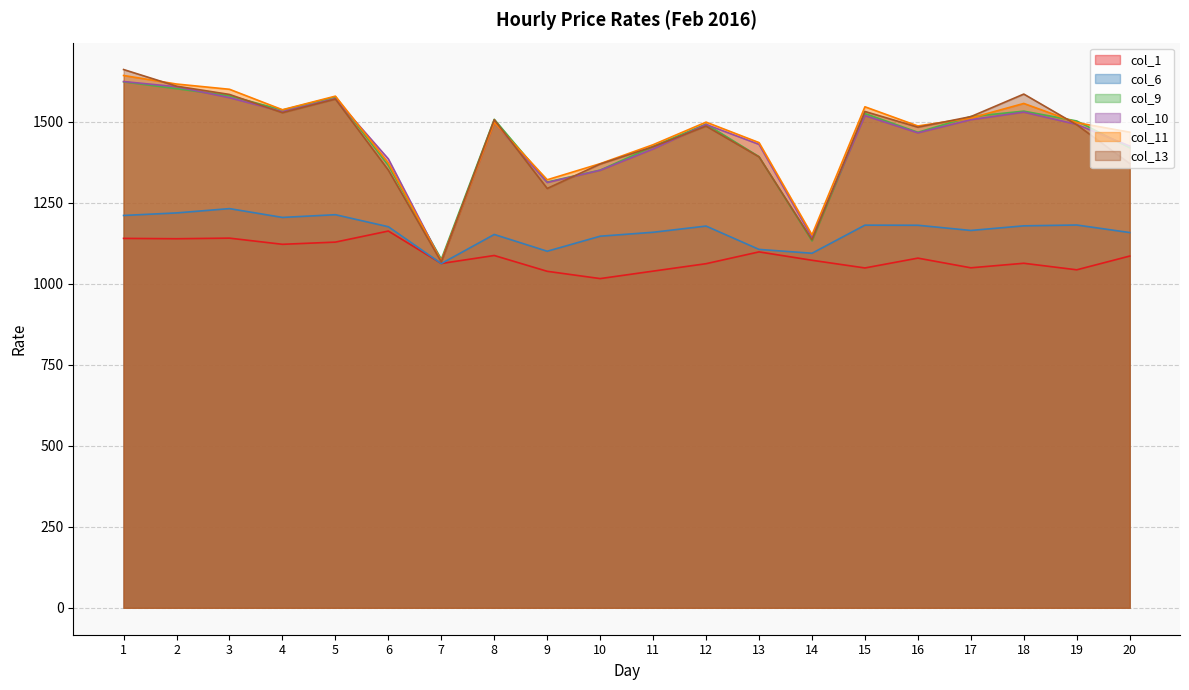

Reading right to left, list all the values displayed in this chart.

col_1: 1085.5	1043.1	1063.3	1049.3	1079.2	1048.8	1072.6	1098.4	1062.0	1039.1	1016.0	1038.5	1087.3	1062.6	1162.8	1128.6	1121.8	1140.9	1139.0	1140.1
col_6: 1158.1	1181.4	1178.8	1164.6	1180.6	1180.9	1094.2	1106.1	1178.1	1159.0	1146.8	1100.4	1152.2	1062.4	1176.0	1213.2	1204.8	1232.0	1218.7	1210.8
col_9: 1419.7	1502.5	1532.8	1516.1	1467.6	1525.3	1132.3	1392.3	1492.7	1423.8	1350.8	1314.0	1507.5	1075.6	1365.1	1576.9	1536.1	1580.3	1602.1	1623.3
col_10: 1425.1	1491.8	1529.7	1506.3	1465.7	1519.0	1143.6	1430.2	1491.5	1416.0	1350.3	1312.6	1497.9	1069.8	1385.3	1571.7	1531.2	1574.3	1608.1	1624.1
col_11: 1467.9	1497.3	1556.5	1511.6	1487.0	1546.2	1150.8	1435.7	1498.9	1429.2	1370.7	1321.0	1497.9	1069.9	1372.9	1579.0	1537.1	1600.2	1616.4	1642.8
col_13: 1371.0	1490.7	1585.4	1515.9	1483.2	1531.7	1135.6	1391.6	1486.6	1423.0	1369.6	1294.2	1506.5	1067.4	1350.6	1570.0	1528.0	1584.3	1609.8	1661.2